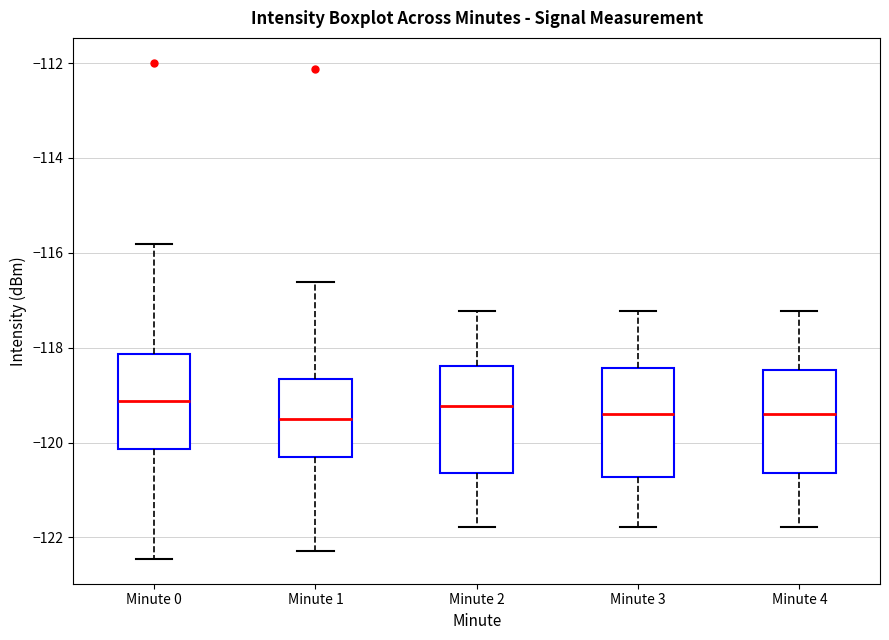

Reading left to right, read every box against the y-axis: the position of its median line, the range the box covers, and the ends of its whiskers. The values are not printed on the chart, so give them approximately, as read against the axis.

Minute 0: median -119.2, box -120.2 to -118.2, whiskers -122.4 to -115.8
Minute 1: median -119.6, box -120.2 to -118.6, whiskers -122.2 to -116.6
Minute 2: median -119.2, box -120.6 to -118.4, whiskers -121.8 to -117.2
Minute 3: median -119.4, box -120.8 to -118.4, whiskers -121.8 to -117.2
Minute 4: median -119.4, box -120.6 to -118.4, whiskers -121.8 to -117.2